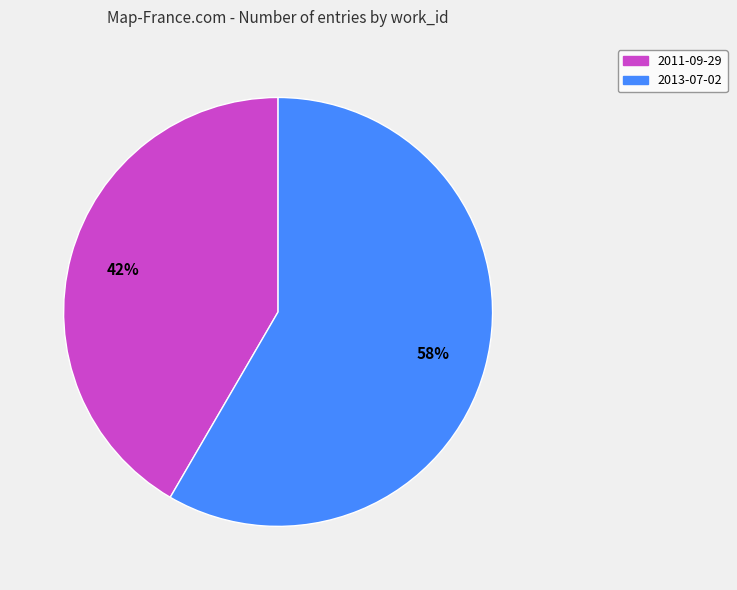

Between 2013-07-02 and 2011-09-29, which is larger?

2013-07-02